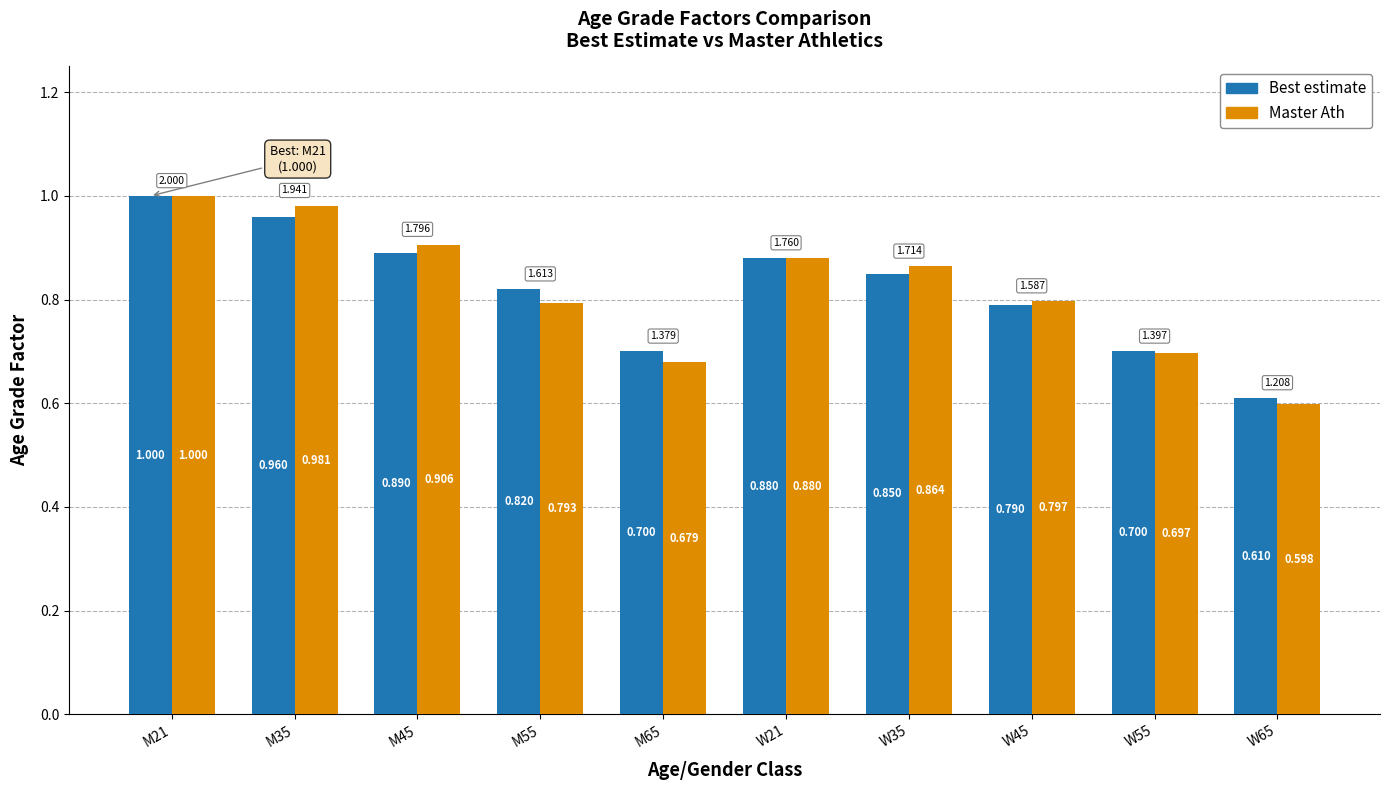

Rank the series by their average value, from highest to lowest.

Best estimate, Master Ath